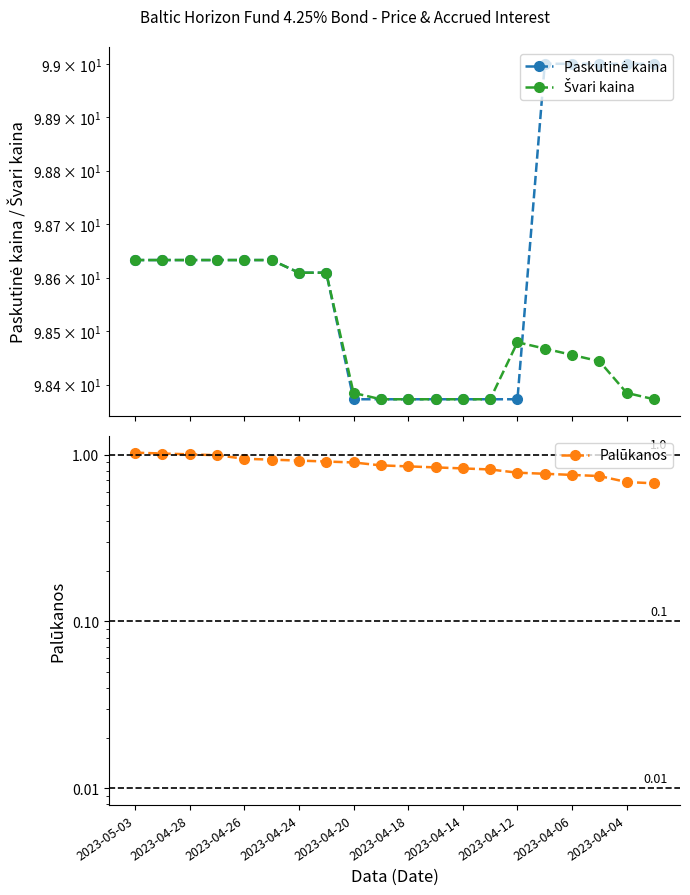

In Švari kaina, how many points are higher than both neighbors (excluding endpoints)?

1